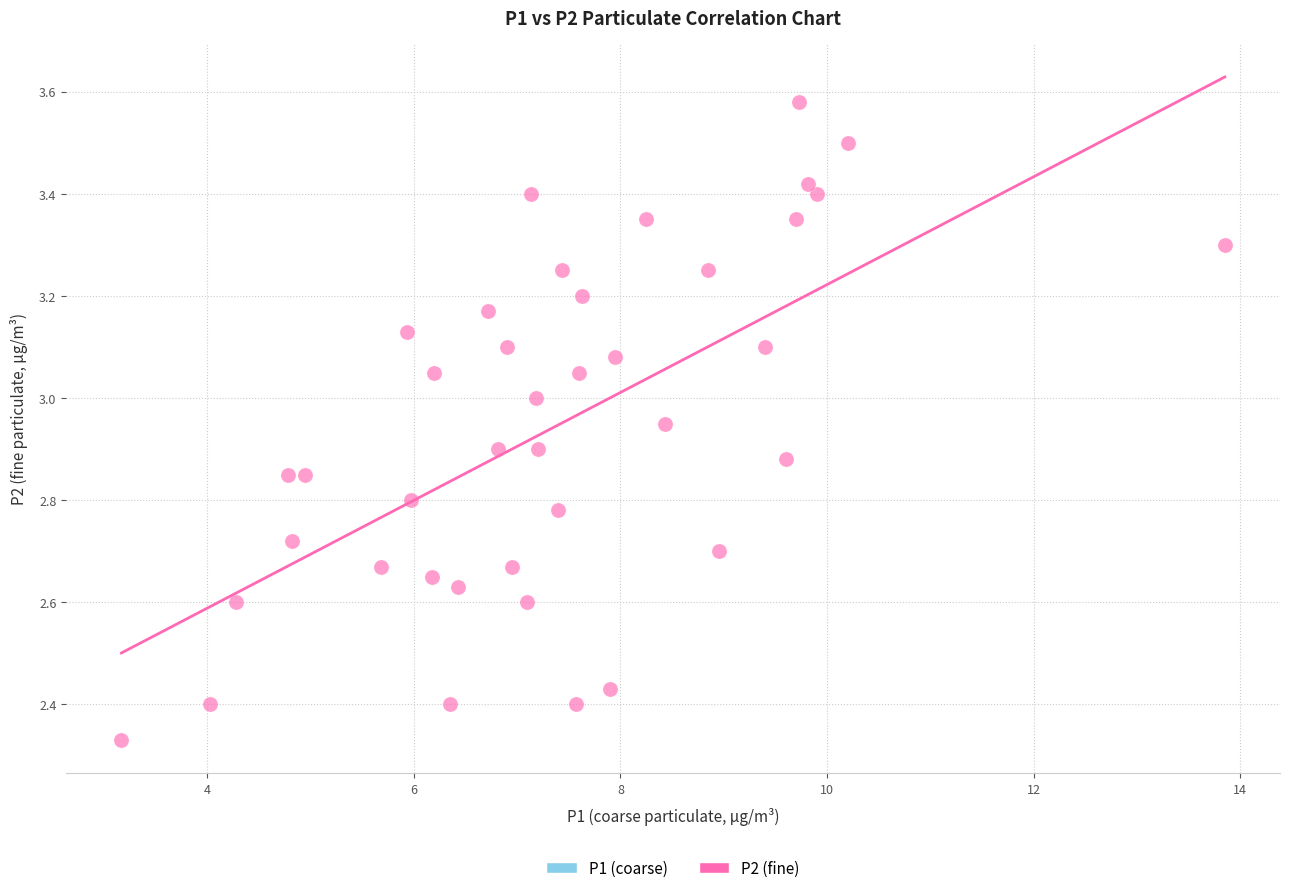

What is the range of X values (max minus min)?

10.7